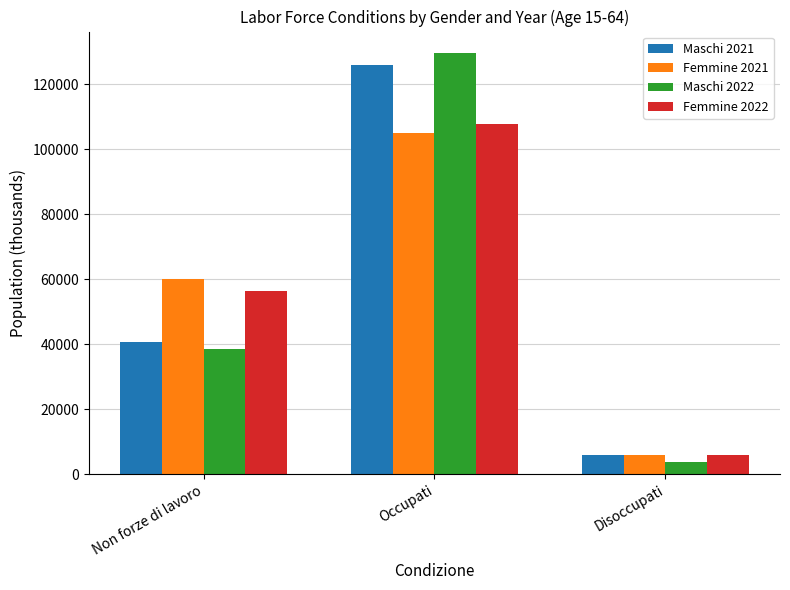

Which category has the lowest value in the Femmine 2022 series?

Disoccupati